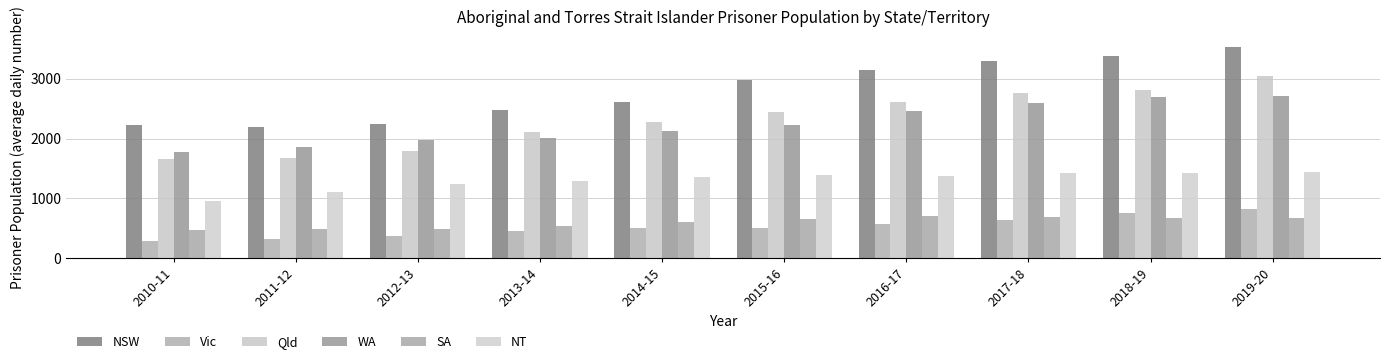

Count the number of categories in the chart.

10